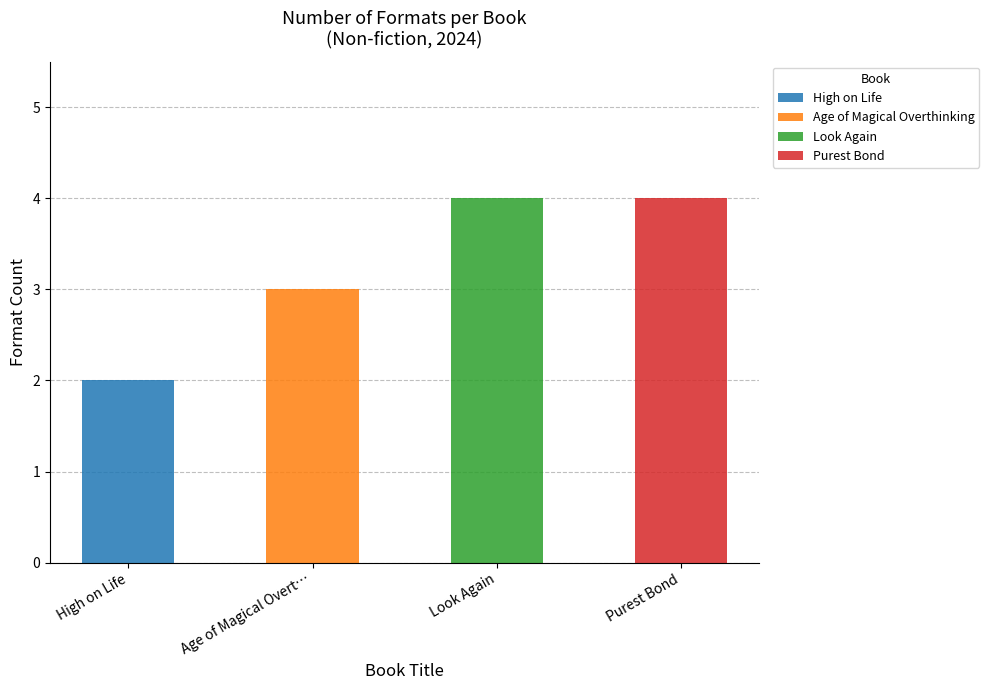

True or false: the data shows 4 at Purest Bond.

True